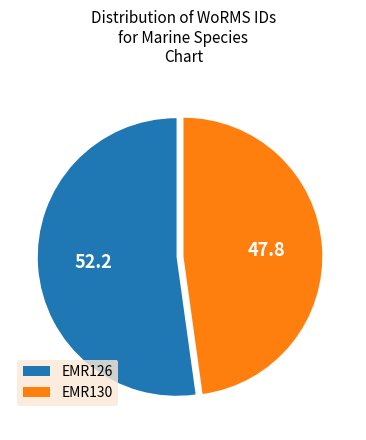

True or false: EMR126 accounts for 52% of the total.

True